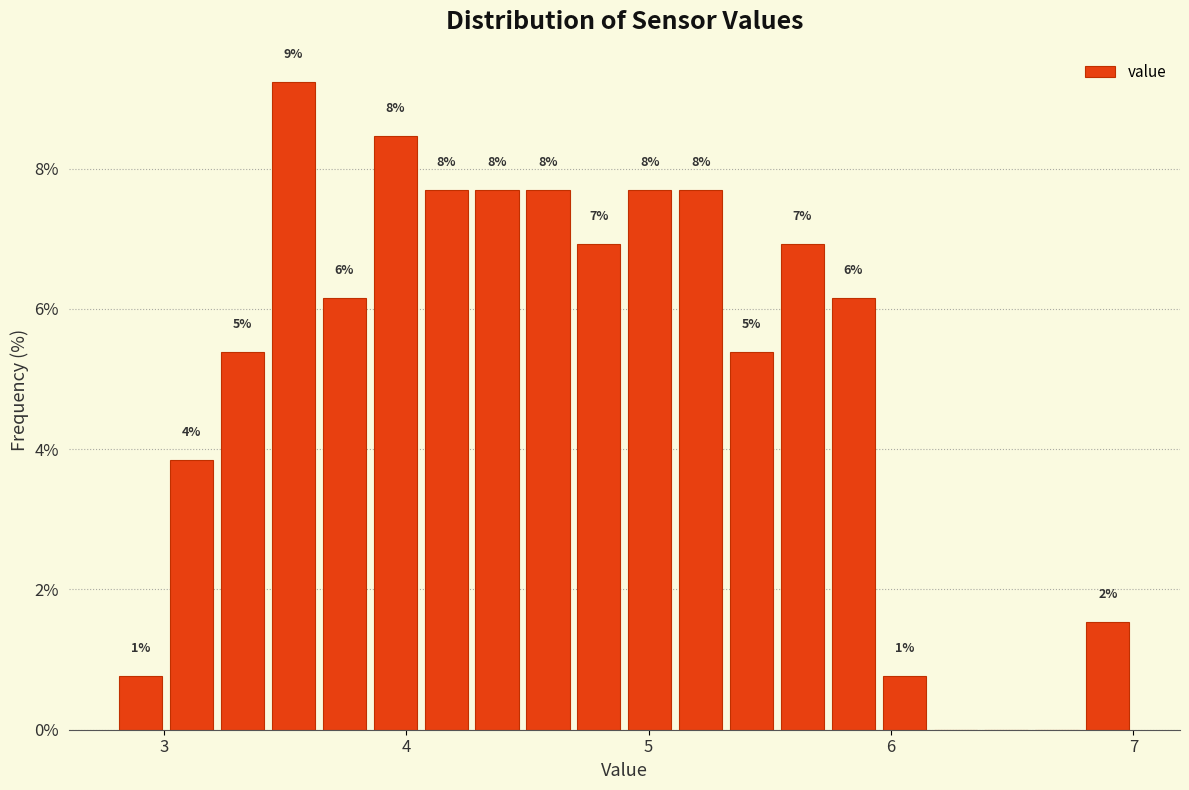

Read against the x-axis, roughly where is the centre of the tallest bar?

3.5